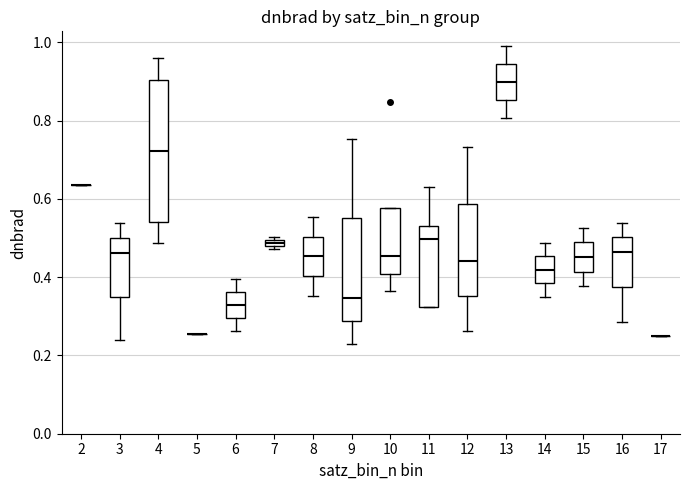

Comparing the boxes themselves (not the whiskers), which one is the tallest?

4